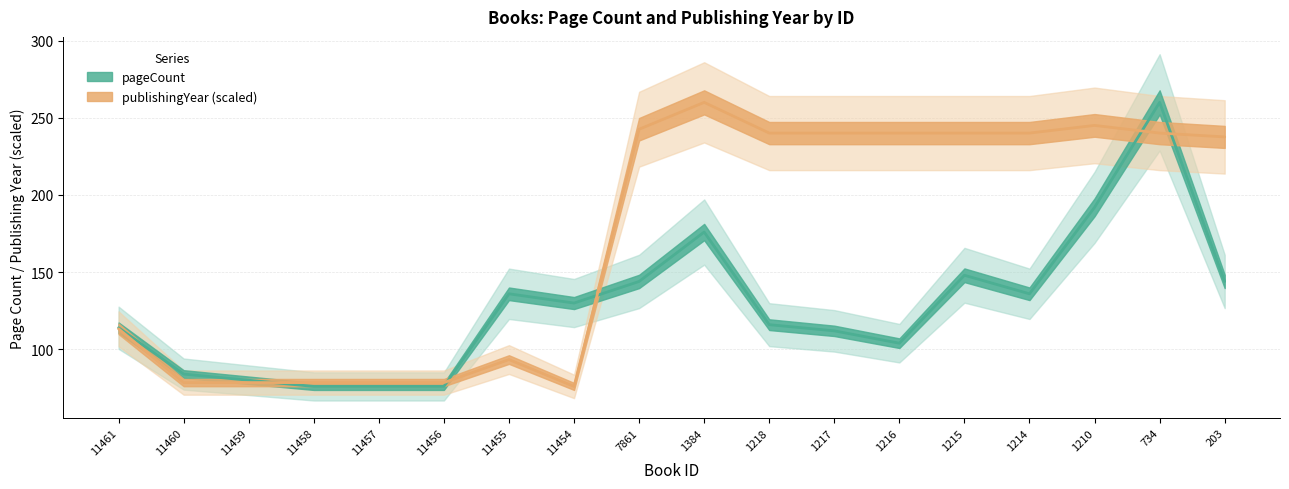

Which series ends up on top after the final intersection of publishingYear and pageCount?

publishingYear